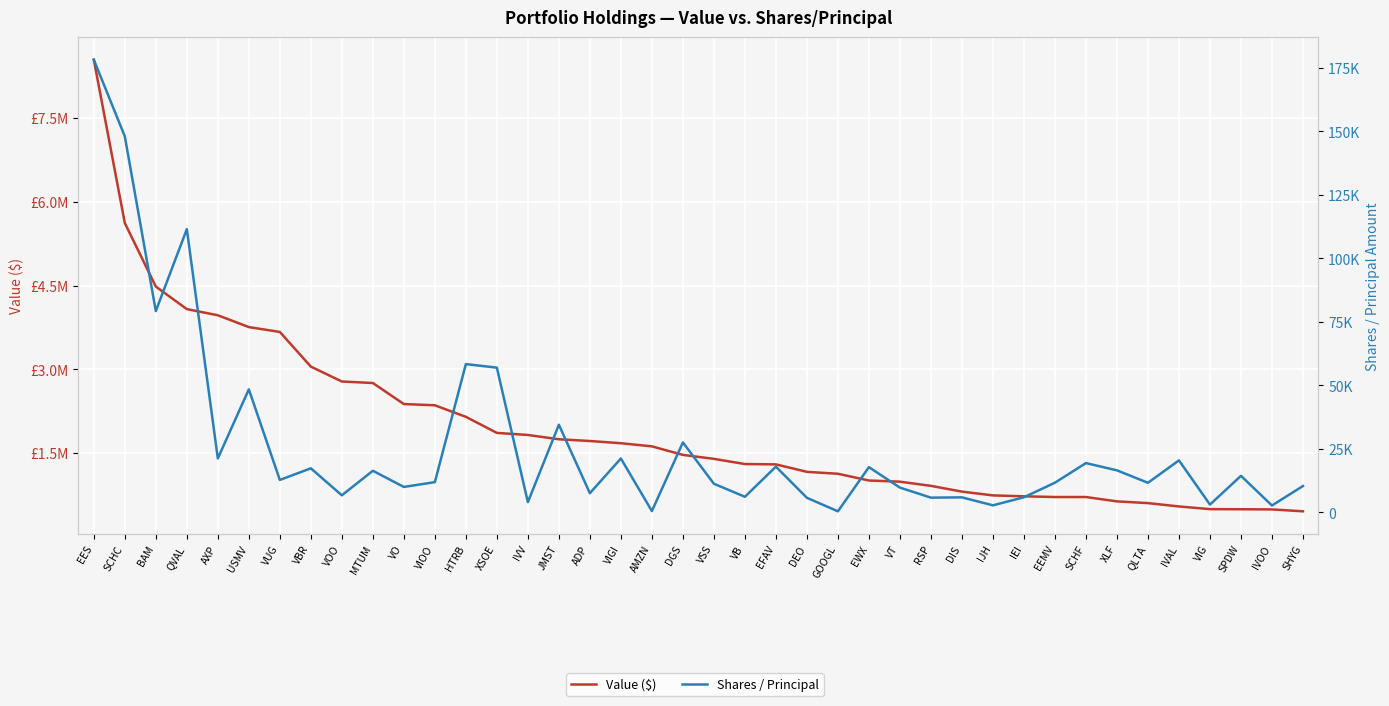

Reading left to right, list all the values displayed in this chart.

Value ($): 8548000	5621000	4483000	4079000	3969000	3757000	3670000	3049000	2782000	2755000	2378000	2356000	2149000	1861000	1824000	1747000	1716000	1676000	1620000	1467000	1396000	1303000	1297000	1163000	1129000	1008000	987000	912000	809000	741000	725000	712000	712000	634000	603000	543000	495000	493000	490000	456000
Shares / Principal: 178226	148047	79254	111501	21224	48432	12759	17333	6701	16370	10000	11896	58372	56976	4021	34499	7540	21205	497	27516	11264	6130	17985	5725	406	17790	9743	5785	5900	2761	5937	11670	19395	16537	11631	20460	3054	14377	2694	10367